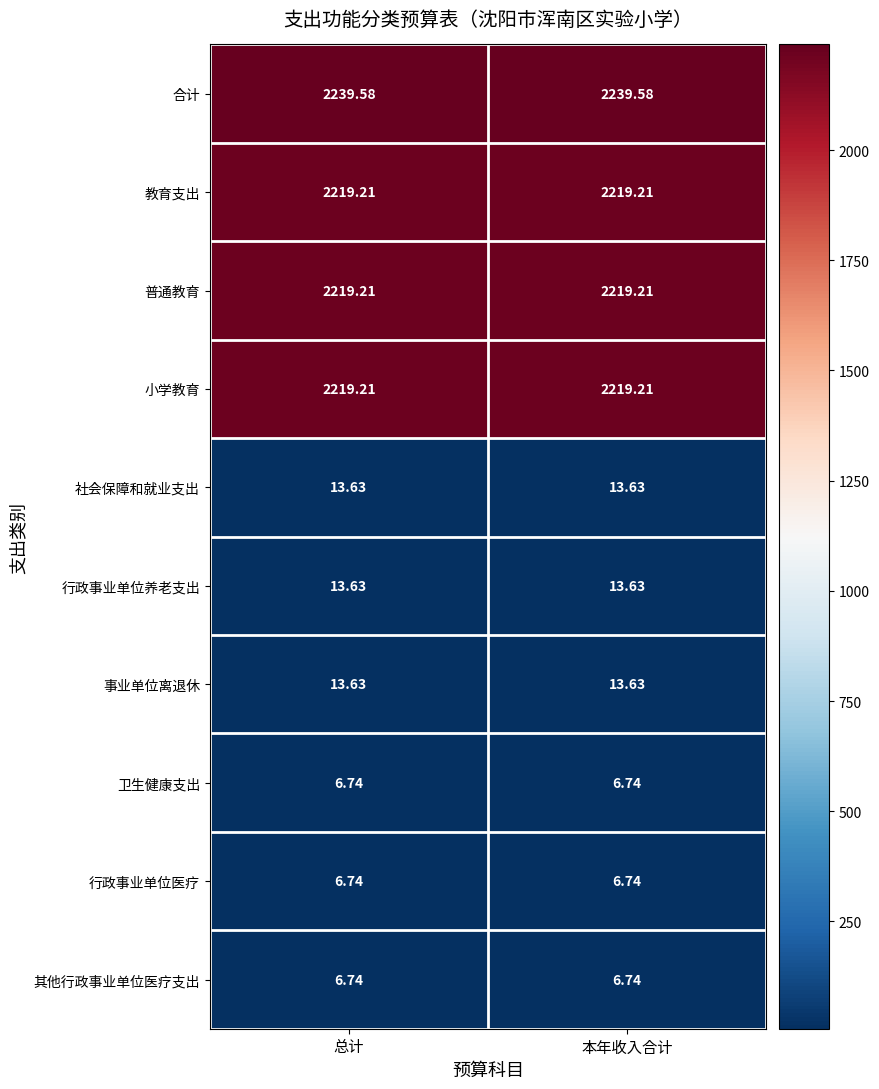

Which series has the largest total across all categories?

合计